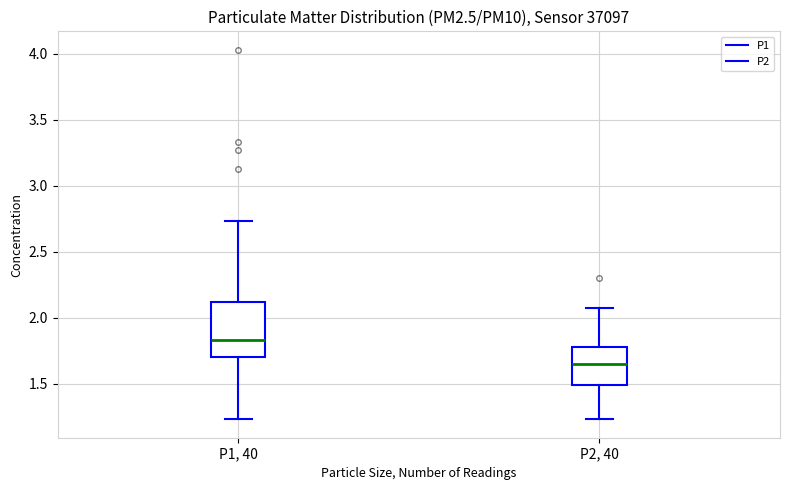

Reading left to right, read every box against the y-axis: the position of its median line, the range the box covers, and the ends of its whiskers. The values are not printed on the chart, so give them approximately, as read against the axis.

P1, 40: median 1.85, box 1.70 to 2.10, whiskers 1.25 to 2.75
P2, 40: median 1.65, box 1.50 to 1.80, whiskers 1.25 to 2.05